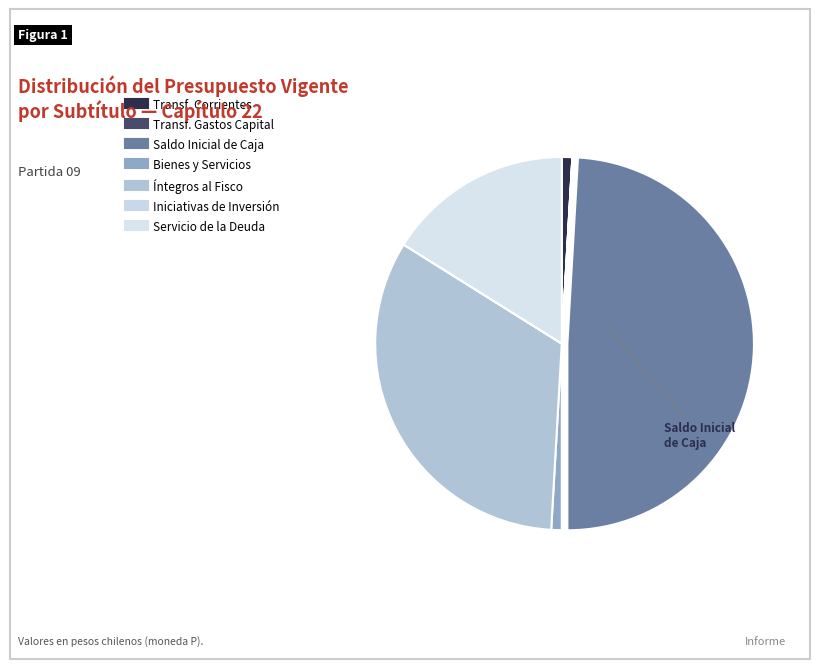

To the nearest percent, what is the average slice percentage?

14%